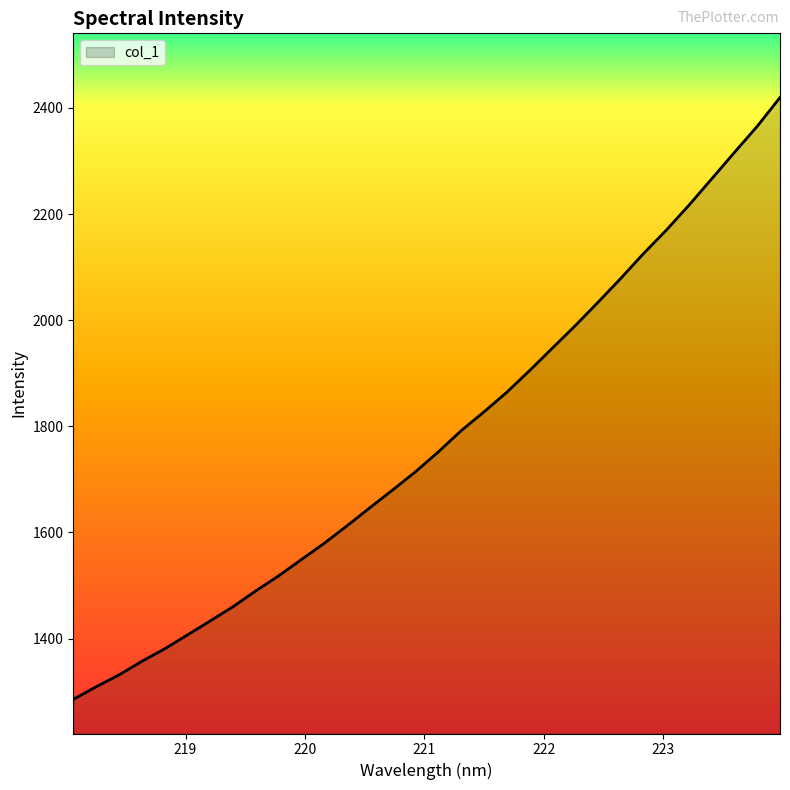

True or false: there are more than 1 points higher than both neighbors.

False